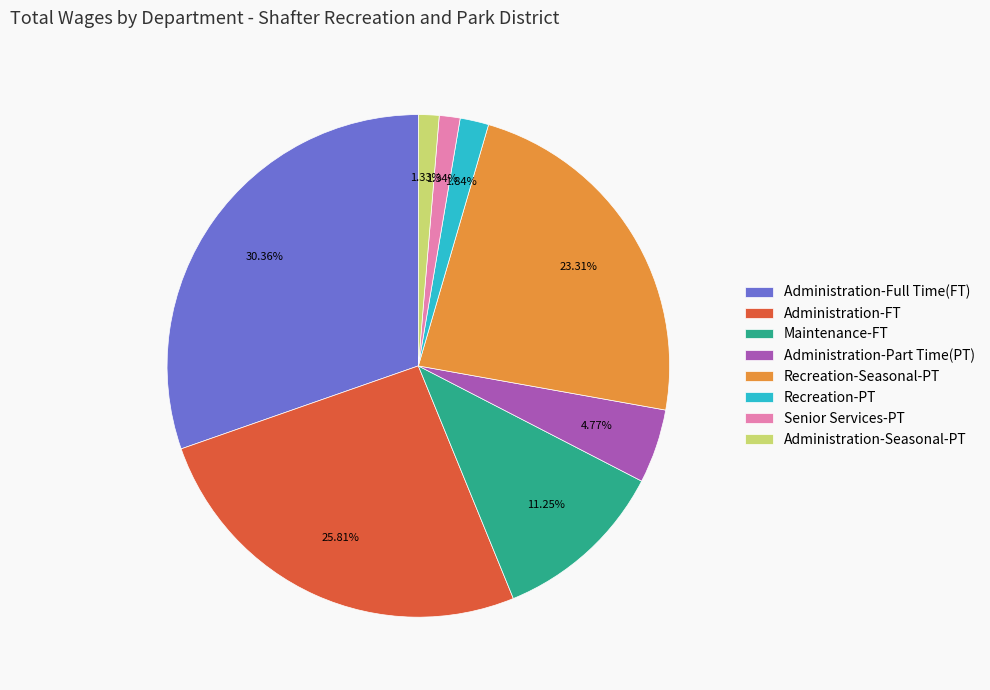

How many slices are in this pie chart?

8